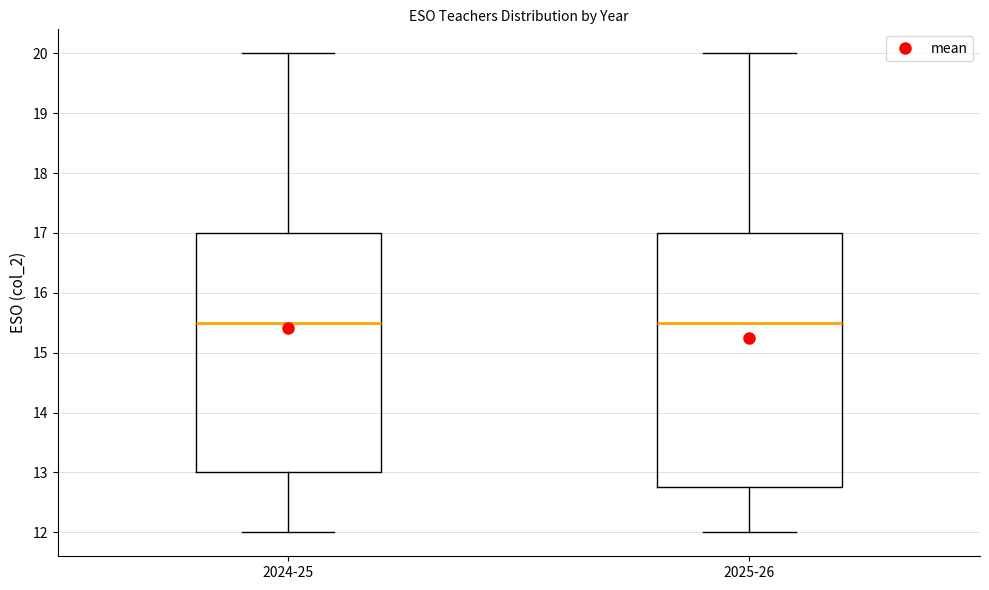

Where does the upper whisker of the box for 2025-26 end on the y-axis? The values are not printed on the chart, so give them approximately, as read against the axis.

20.0